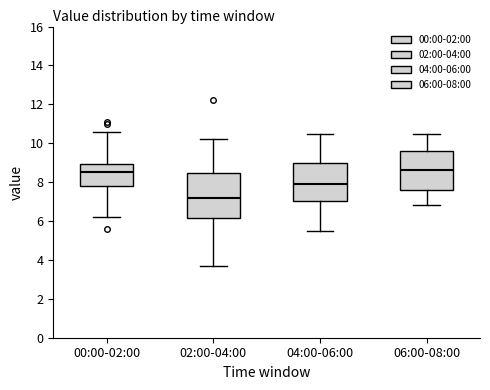

Comparing the boxes themselves (not the whiskers), which one is the tallest?

02:00-04:00